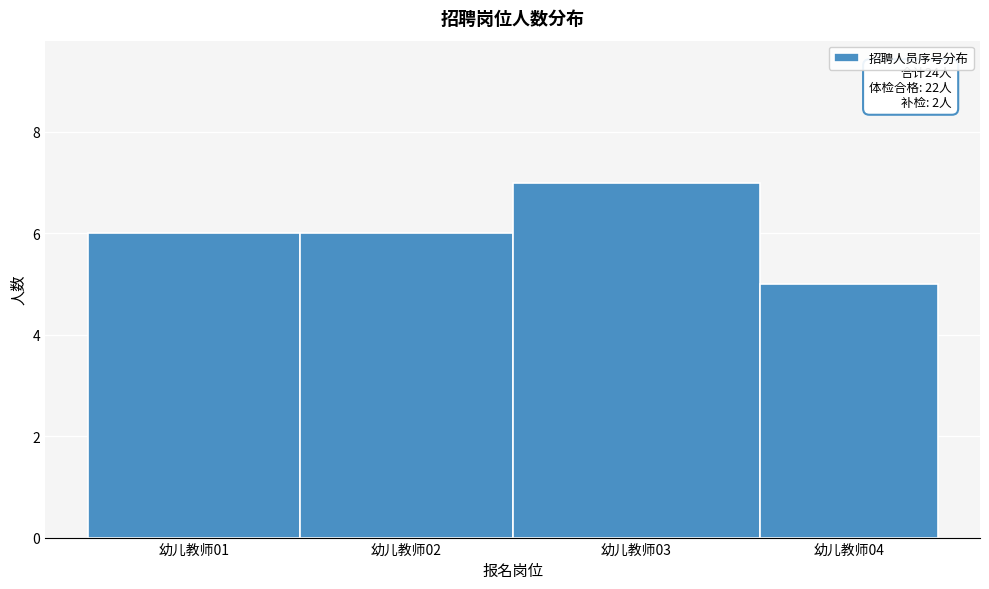

Reading left to right, extract all data points from this chart.

幼儿教师01=6	幼儿教师02=6	幼儿教师03=7	幼儿教师04=5